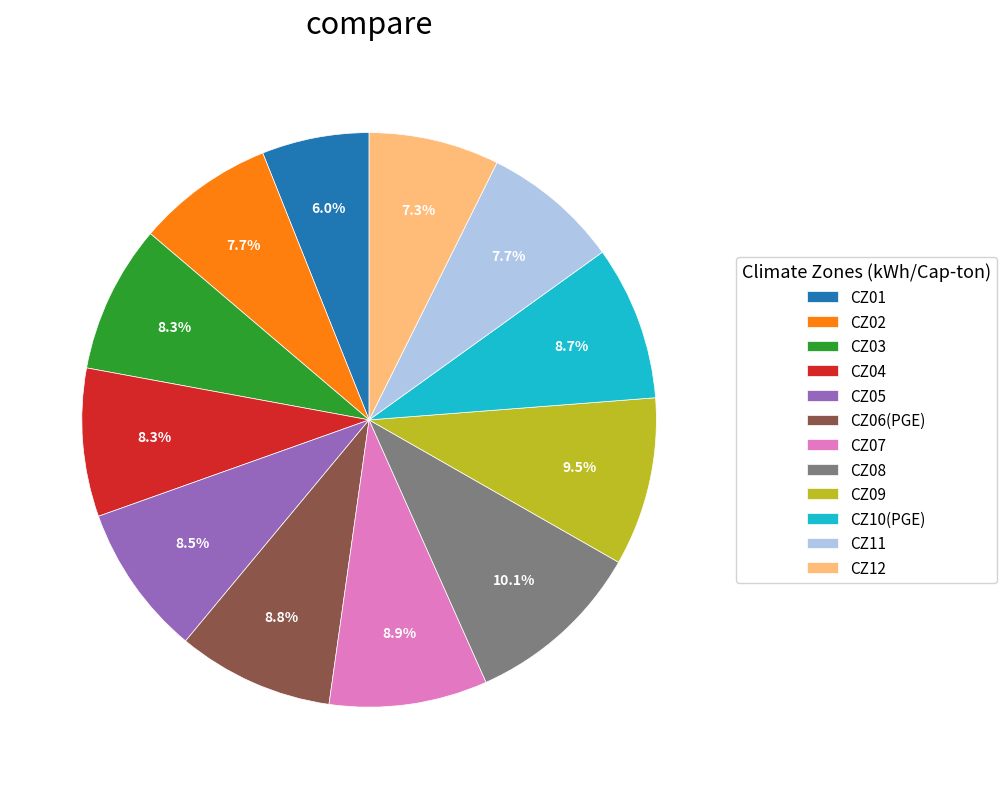

Approximately how many times larger is the value at CZ09 compared to CZ04?

1.1